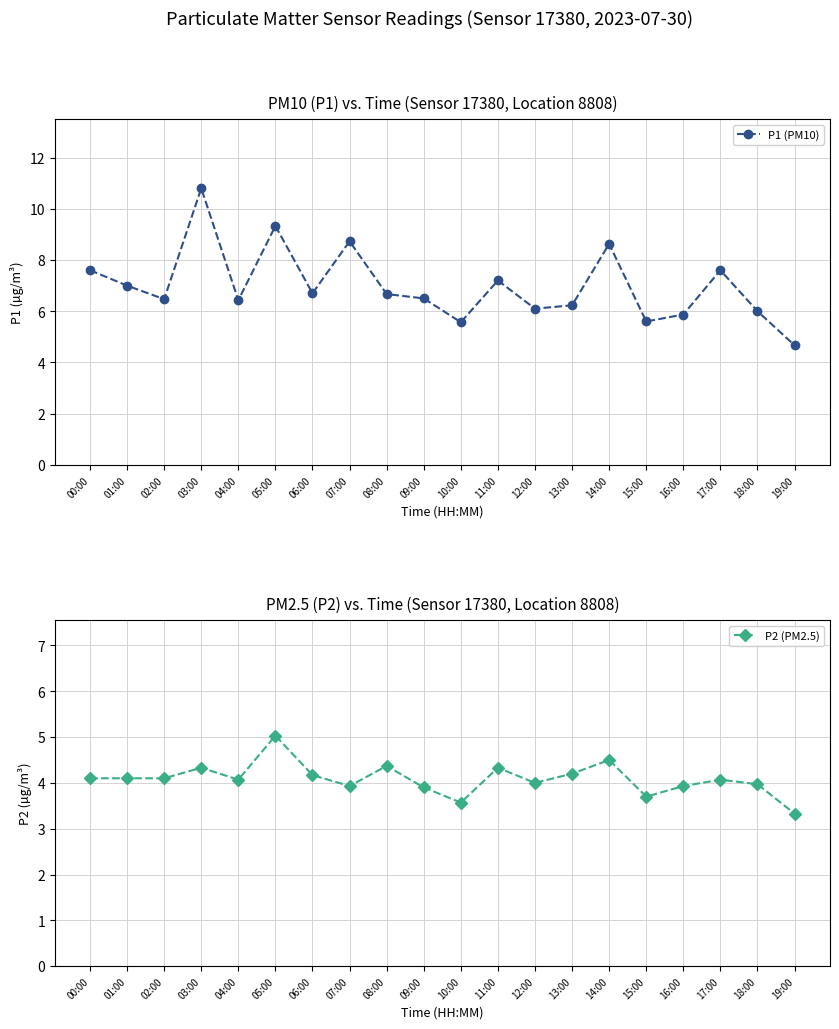

True or false: P1 (PM10) and P2 (PM2.5) intersect in this chart.

False